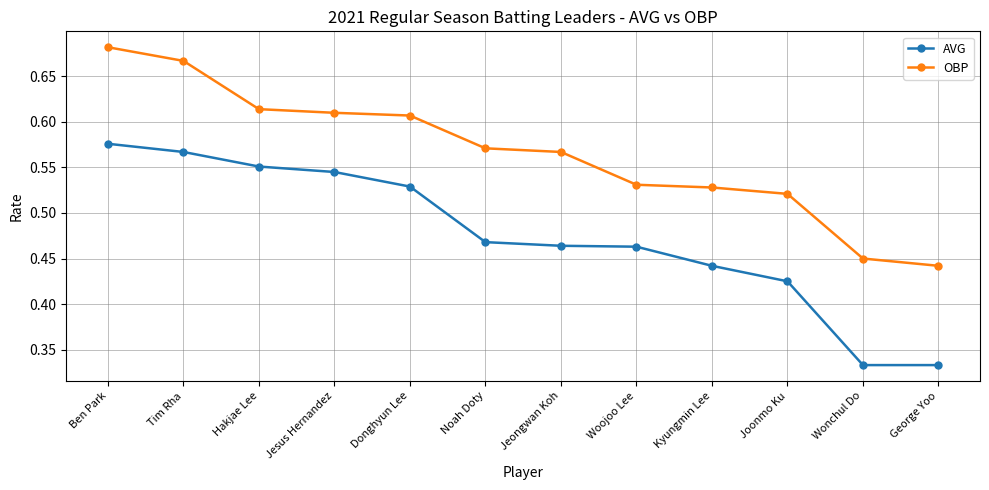

What is the difference between the AVG values at Wonchul Do and Noah Doty?

0.1